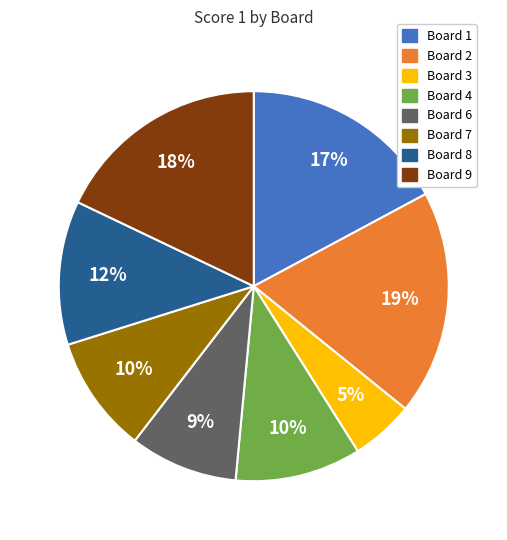

To the nearest percent, what is the difference between the Board 8 and Board 2 slice percentages?

7%